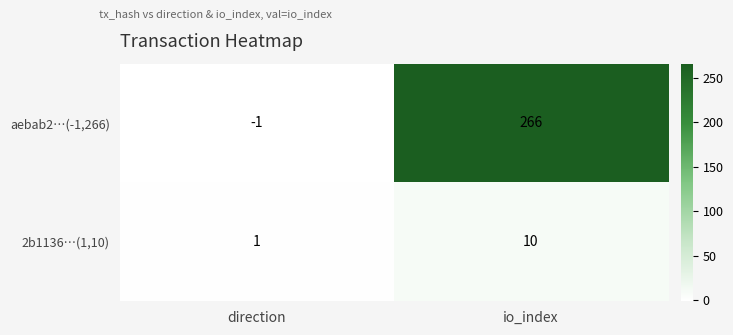

What is the approximate value of aebab2…(-1,266) at io_index?

266